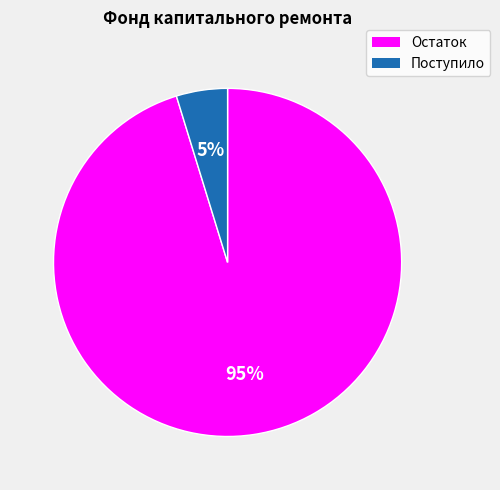

Is there a majority slice in this chart?

Yes